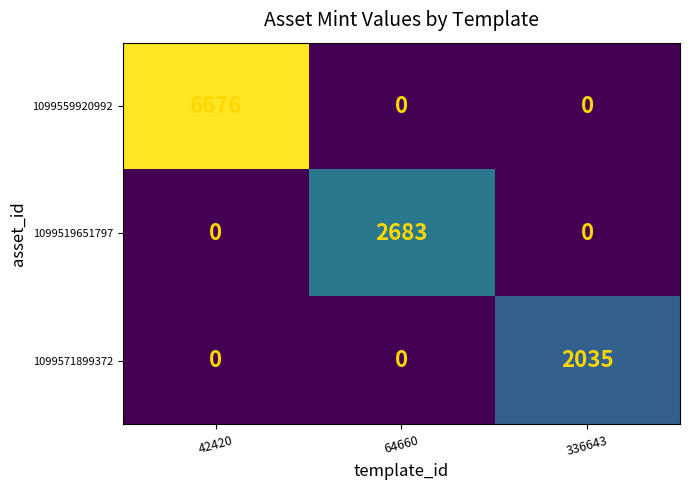

Is it true that 1099559920992 equals 0 at 336643?

True